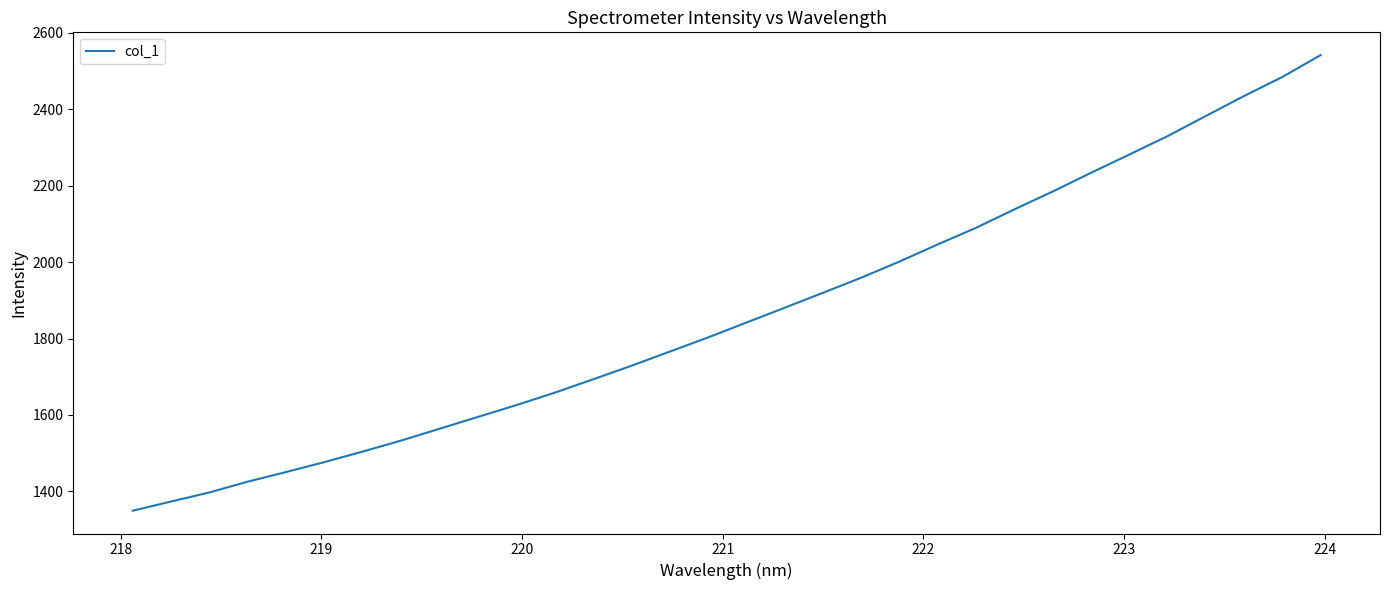

What is the difference between the maximum and minimum values?

1192.7